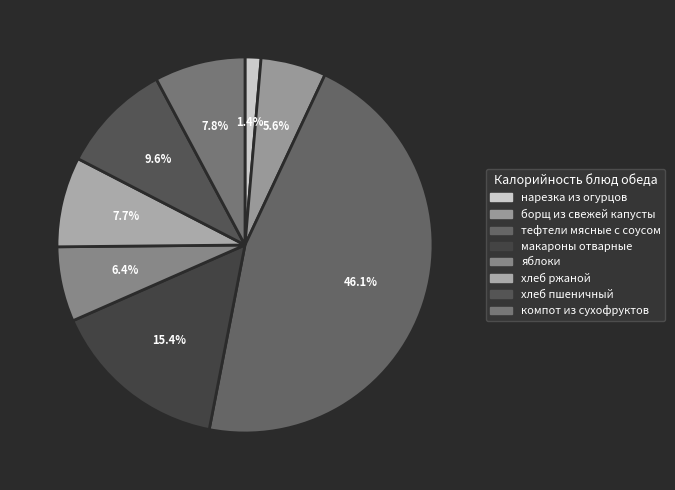

To the nearest percent, what is the difference between the largest and smallest slice percentages?

45%